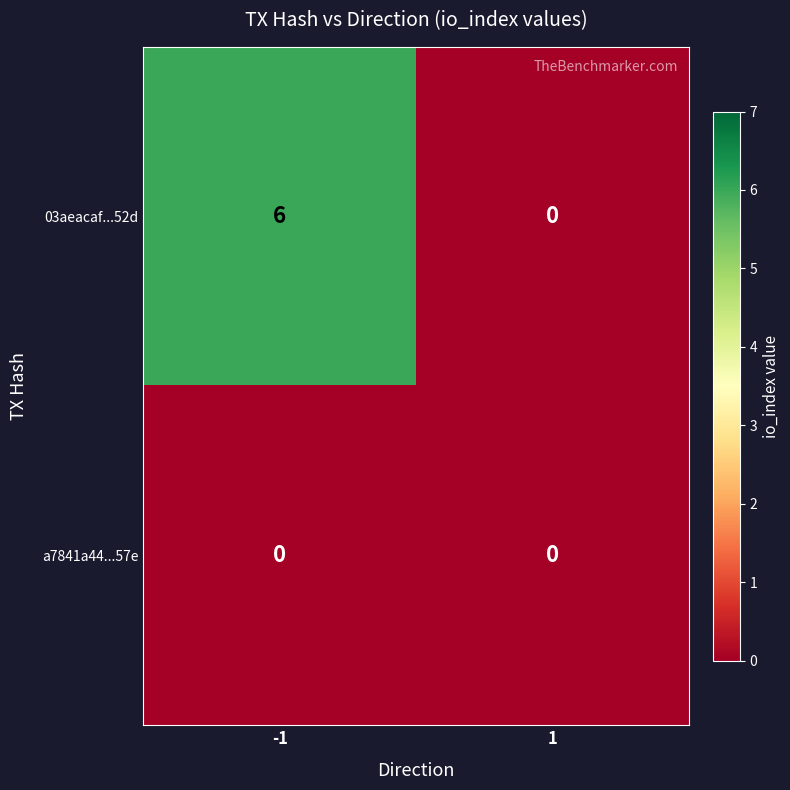

Between -1 and 1, which series saw the biggest shift?

03aeacaf...52d